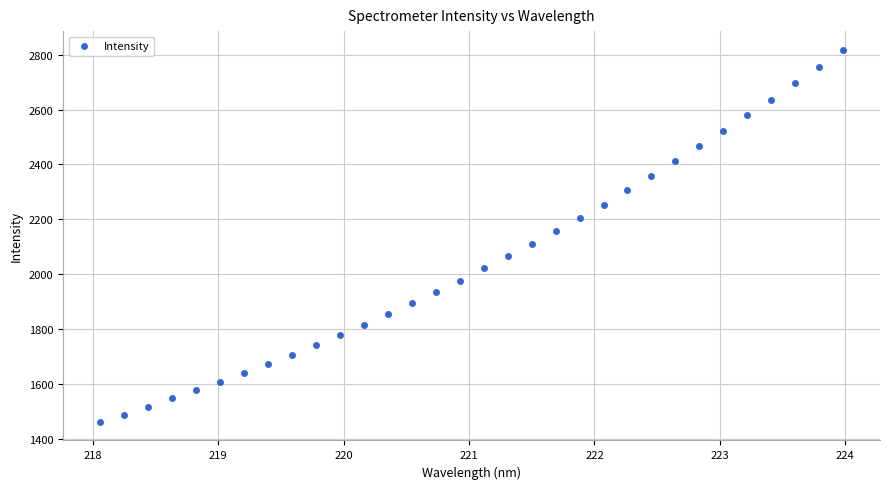

What is the range of Y values (max minus min)?

1355.6